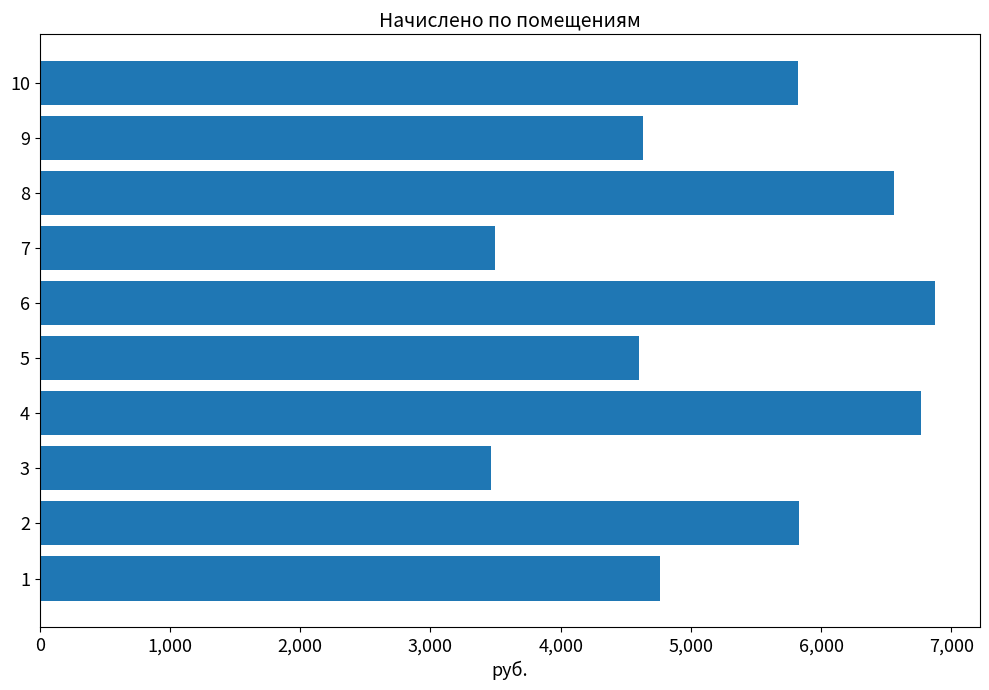

What is the maximum value shown in the chart?

6876.2